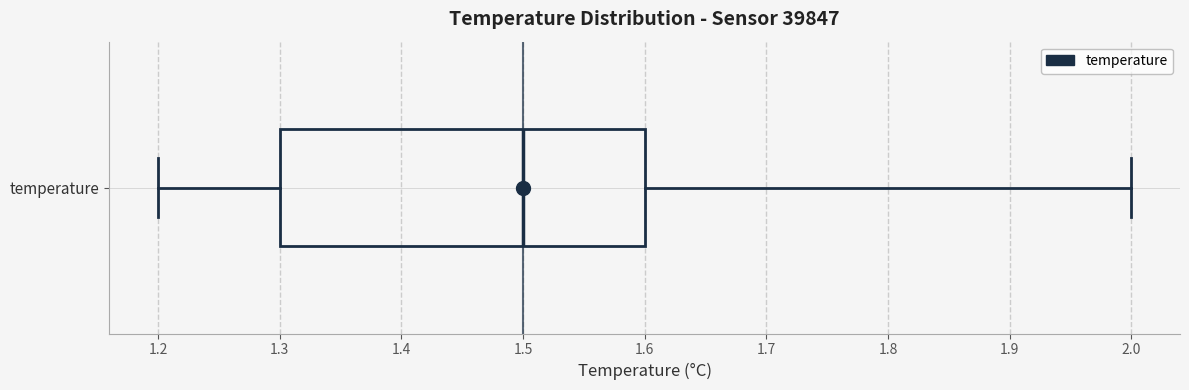

Transcribe this box plot: give where the median line is, the range the box spans, and where the two whiskers end, as read against the x-axis. The values are not printed on the chart, so give them approximately, as read against the axis.

median 1.5, box 1.3 to 1.6, whiskers 1.2 to 2.0